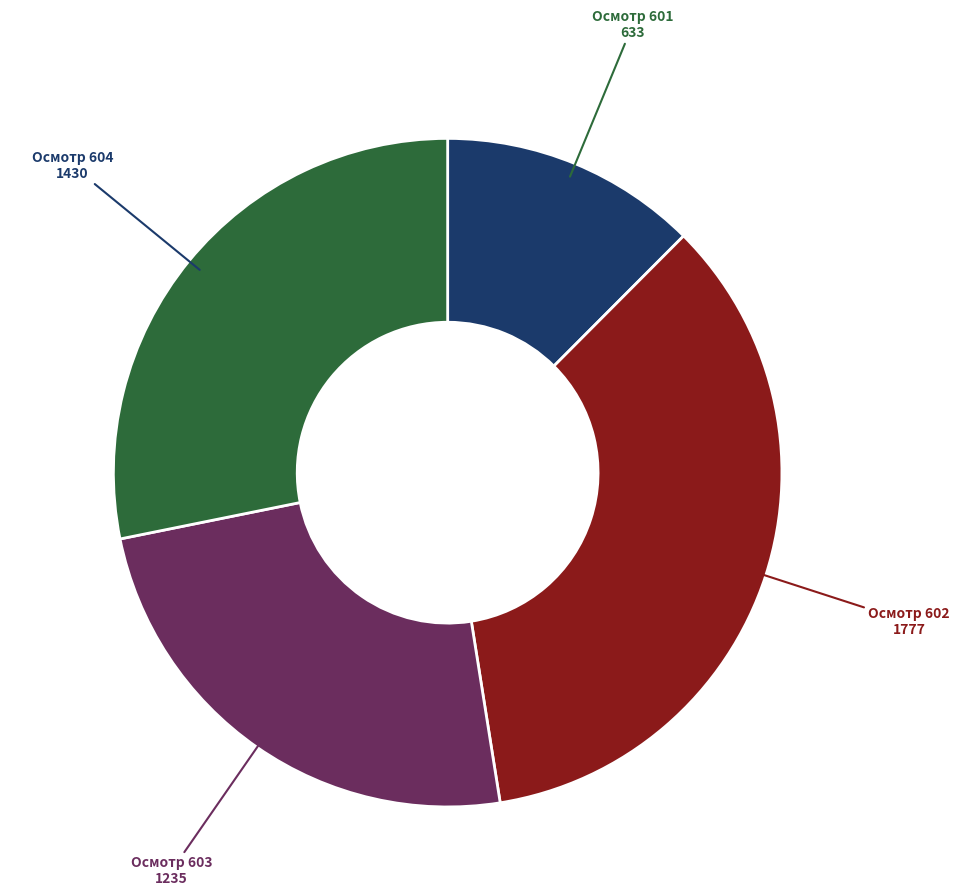

Which has a higher value, Осмотр 602 or Осмотр 603?

Осмотр 602